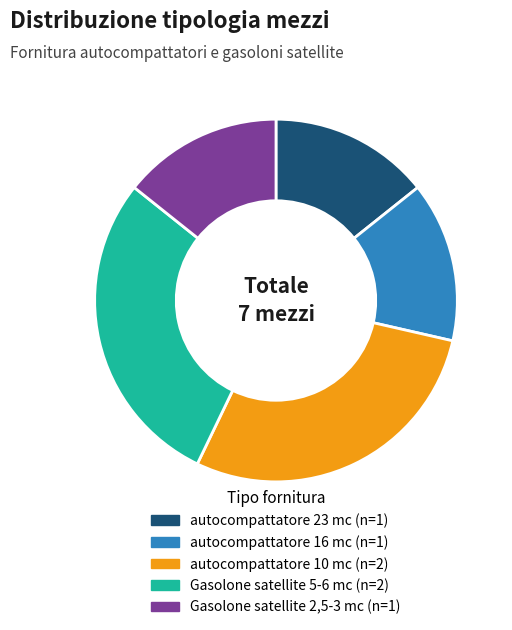

What is the ratio of the value at Gasolone satellite 2,5-3 mc to the value at autocompattatore 10 mc?

0.5